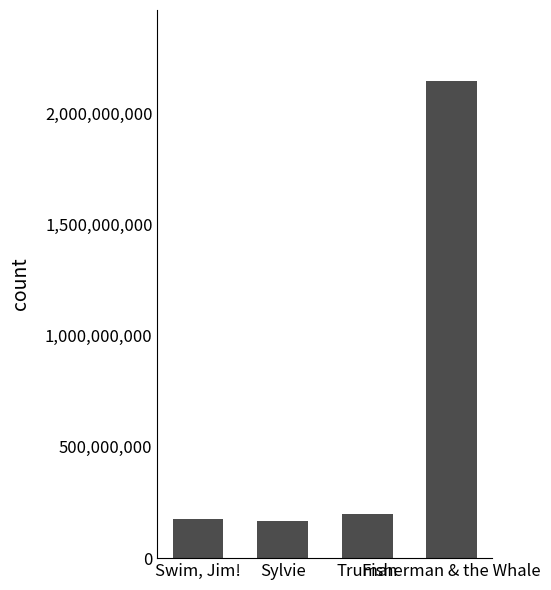

What is the difference between the maximum and minimum values?

1975787510